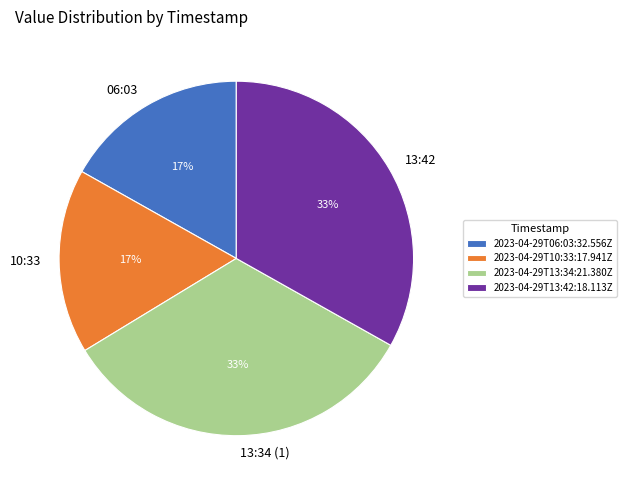

To the nearest percent, what is the difference between the 2023-04-29T06:03:32.556Z and 2023-04-29T13:42:18.113Z slice percentages?

16%